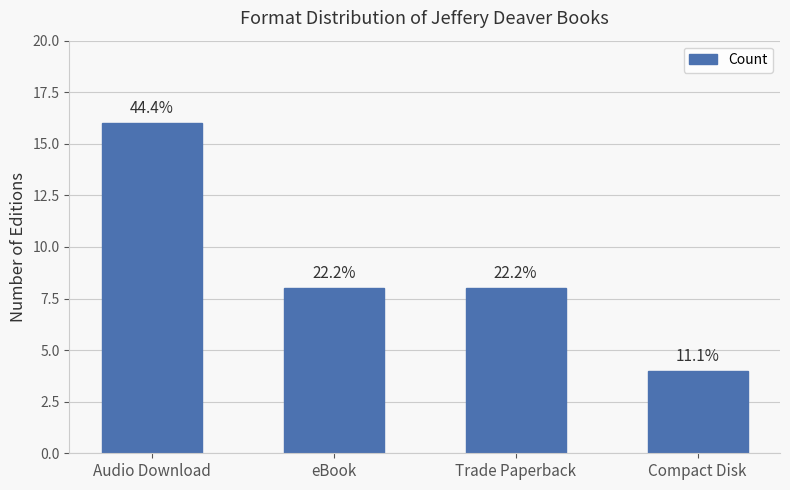

Does the chart contain any negative values?

No